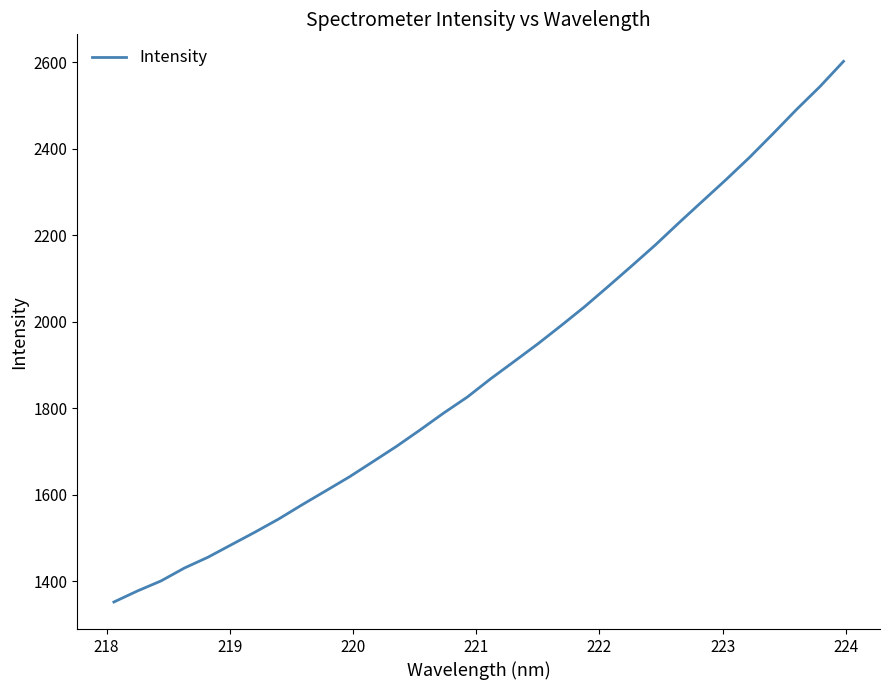

What is the minimum value shown in the chart?

1352.4